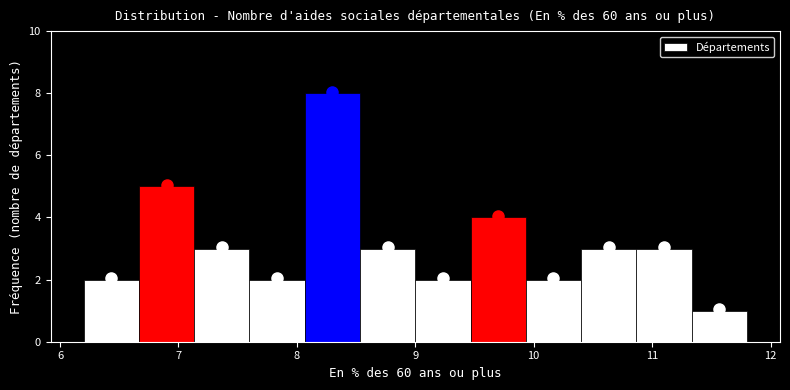

Reading left to right, list every bar in this chart as the range it spans on the x-axis followed by its height. Neither the bar edges nor the heights are printed on the chart, so give them approximately, as read against the axes.

6.2 to 6.7: 2
6.7 to 7.1: 5
7.1 to 7.6: 3
7.6 to 8.1: 2
8.1 to 8.5: 8
8.5 to 9.0: 3
9.0 to 9.5: 2
9.5 to 9.9: 4
9.9 to 10.4: 2
10.4 to 10.9: 3
10.9 to 11.3: 3
11.3 to 11.8: 1